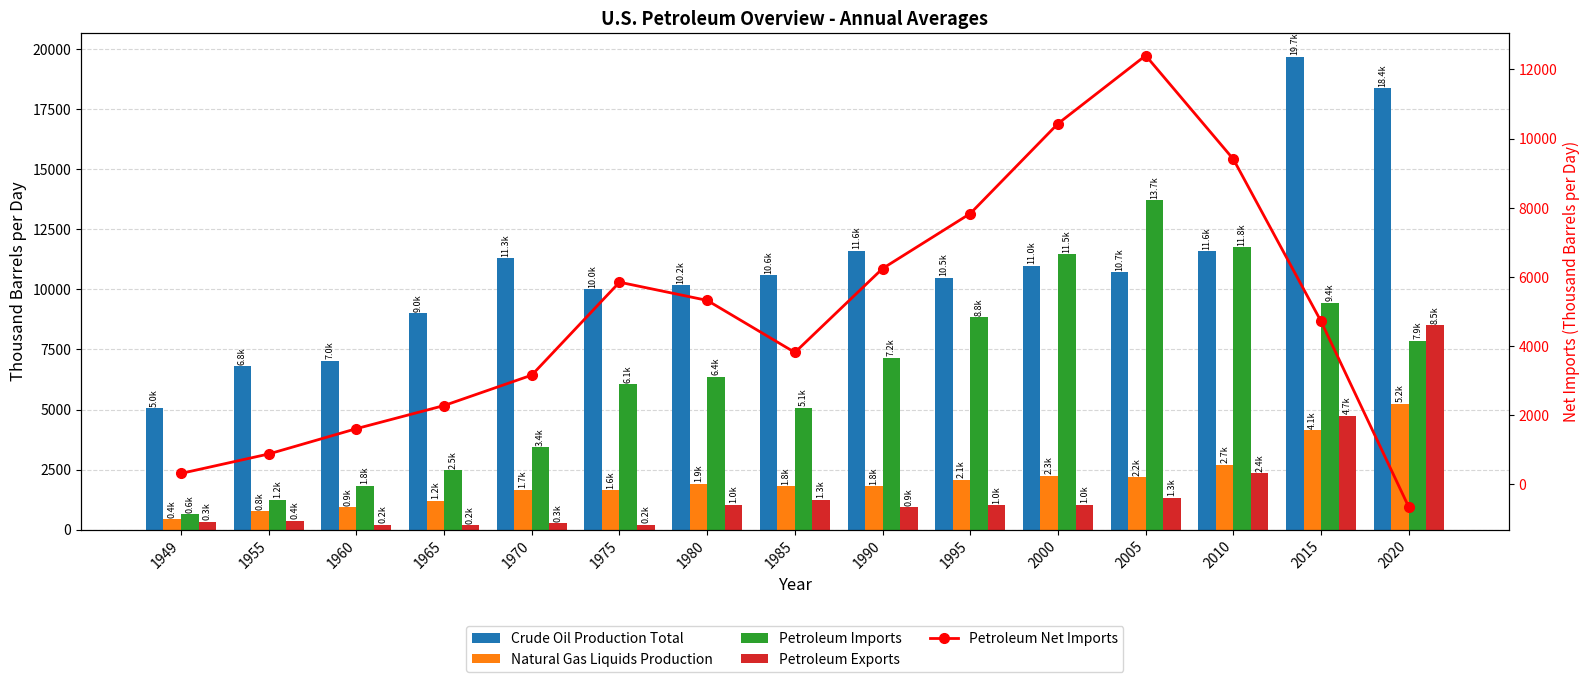

What is the spread (max minus min) of values at 1960?

6833.4